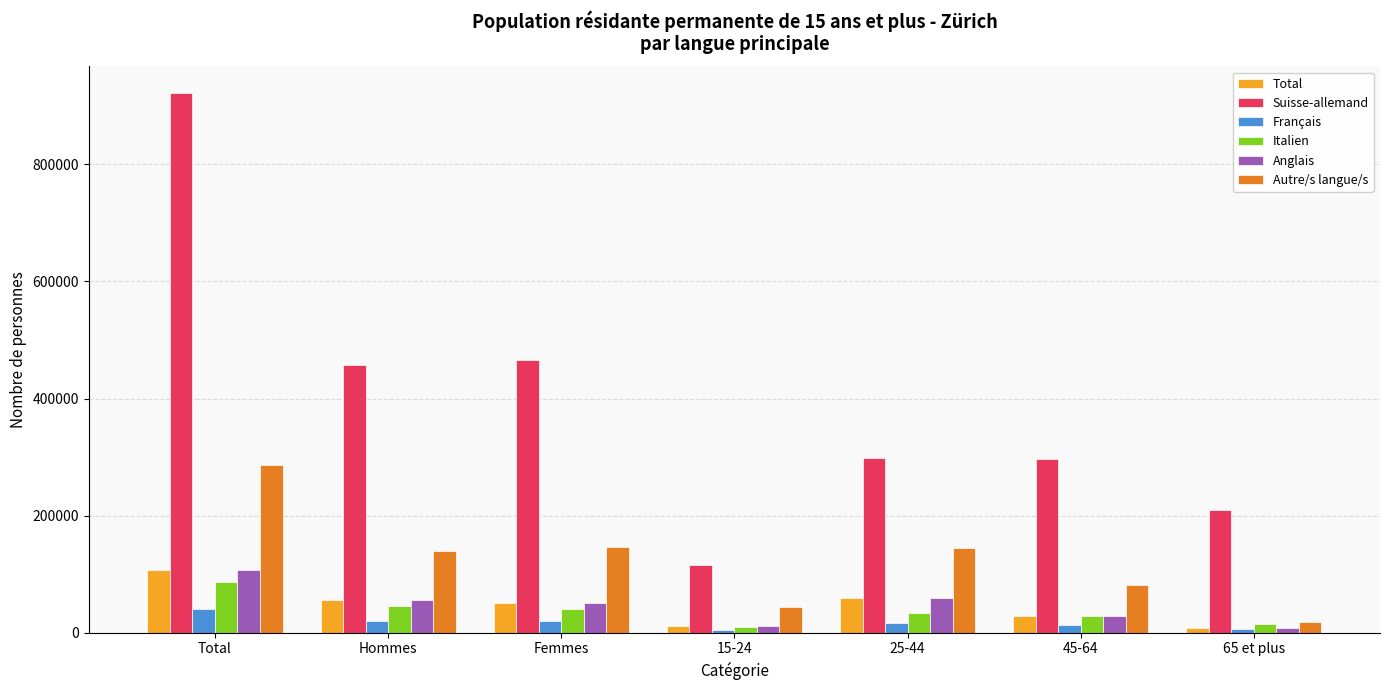

How many series are shown in this chart?

6